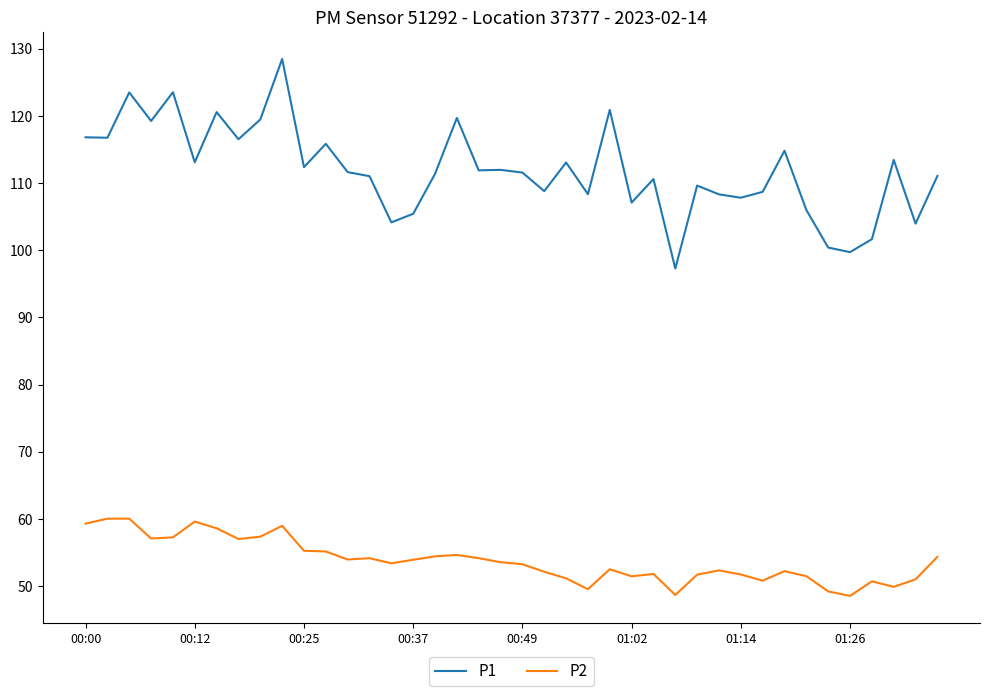

Rank the series by their average value, from lowest to highest.

P2, P1